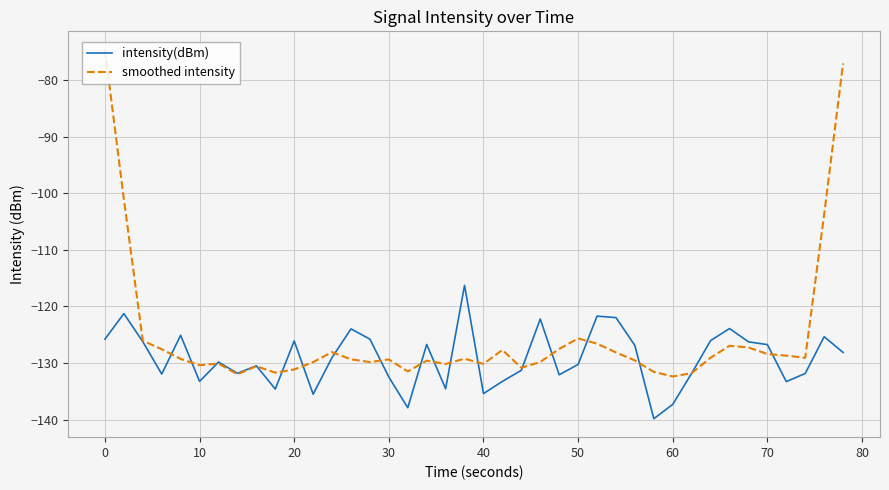

What is the highest value of the intensity(dBm) series?

-116.3